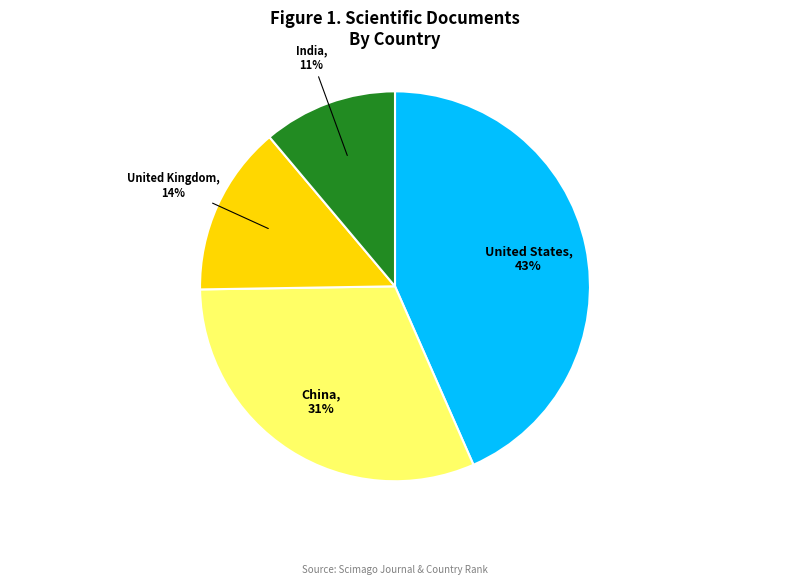

Which category has the biggest portion of the pie?

United States